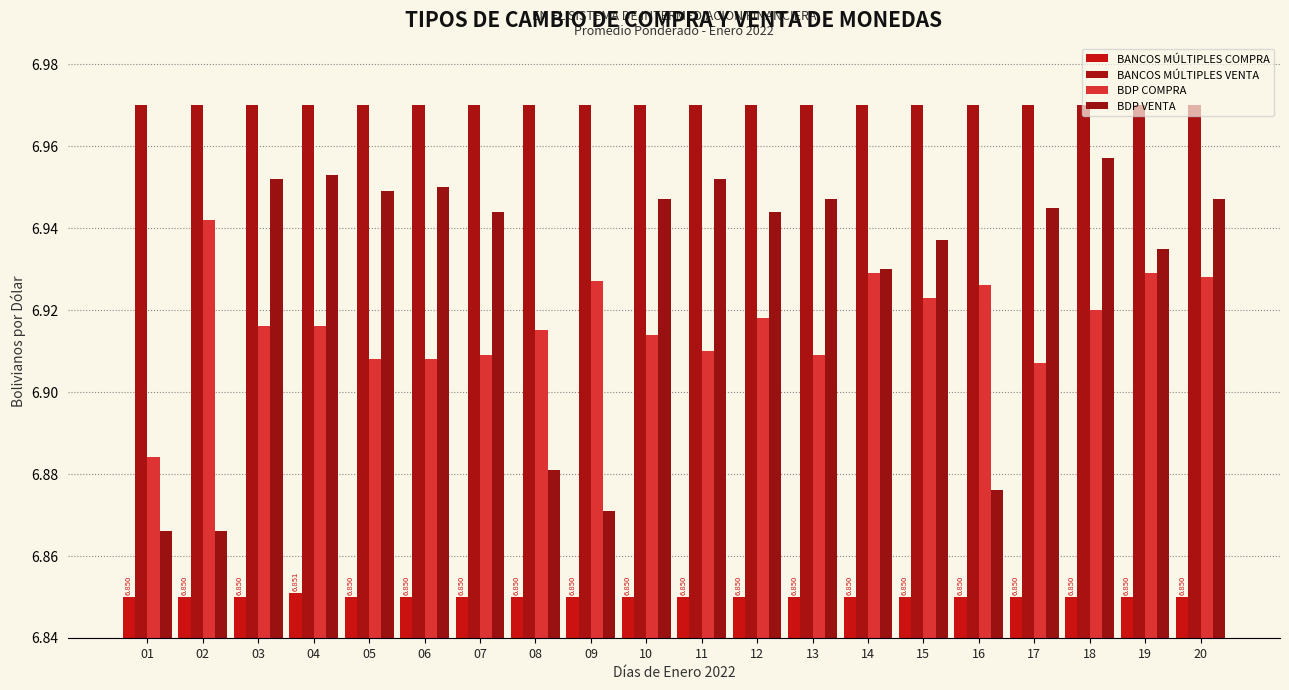

Is the value of BDP COMPRA at 09 greater than the value of BANCOS MÚLTIPLES VENTA at 09?

No